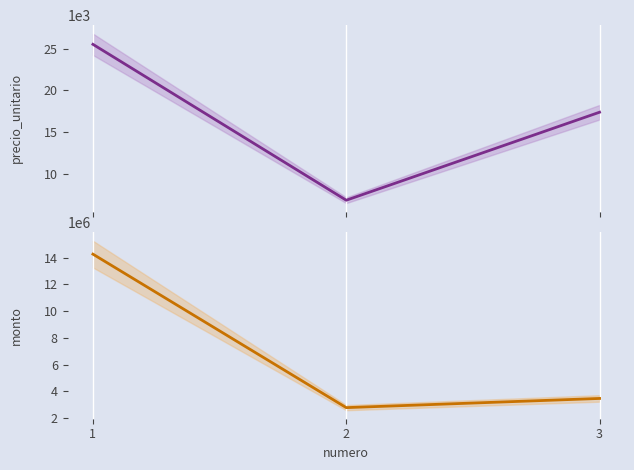

Which category has the highest value in the monto series?

1